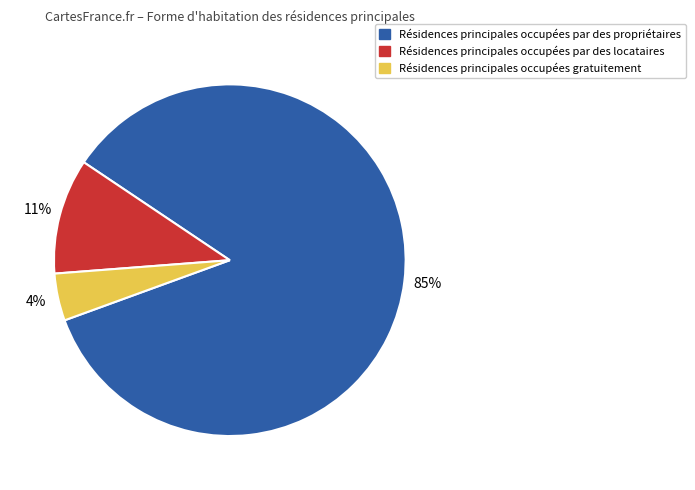

What percentage is the Résidences principales occupées par des propriétaires slice, to the nearest percent?

85%